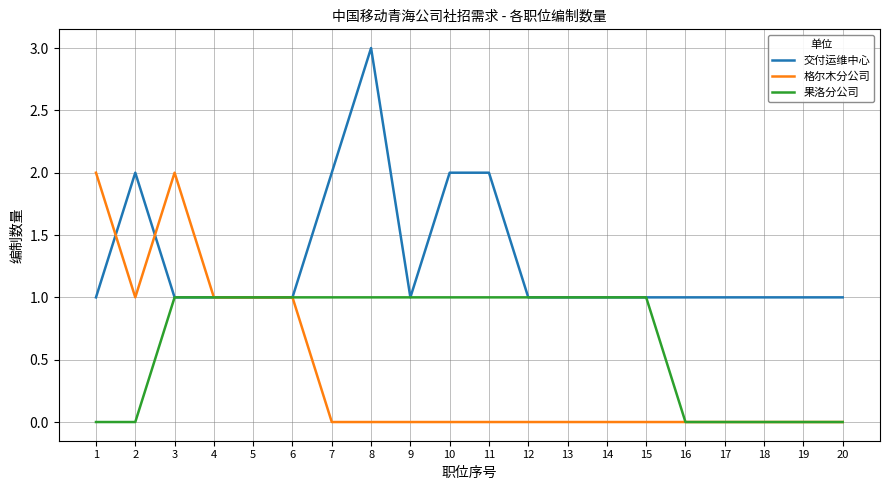

Is it true that 交付运维中心 equals 1 at 14?

True